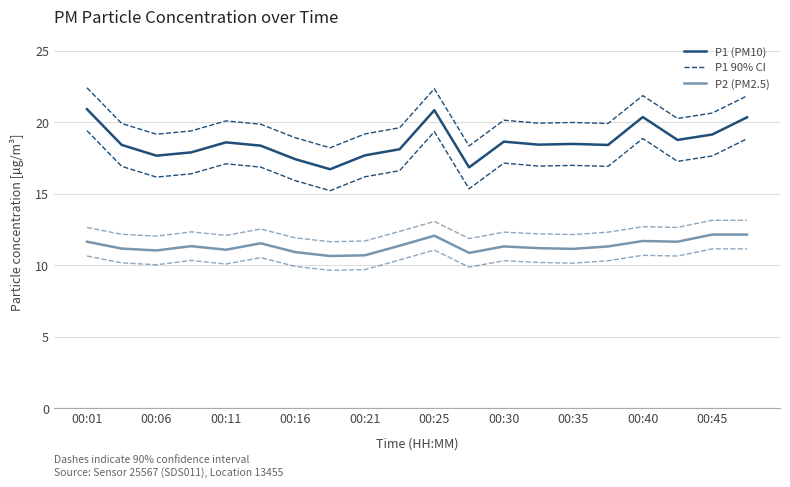

How many values in the P1 (PM10) series exceed 18?

14